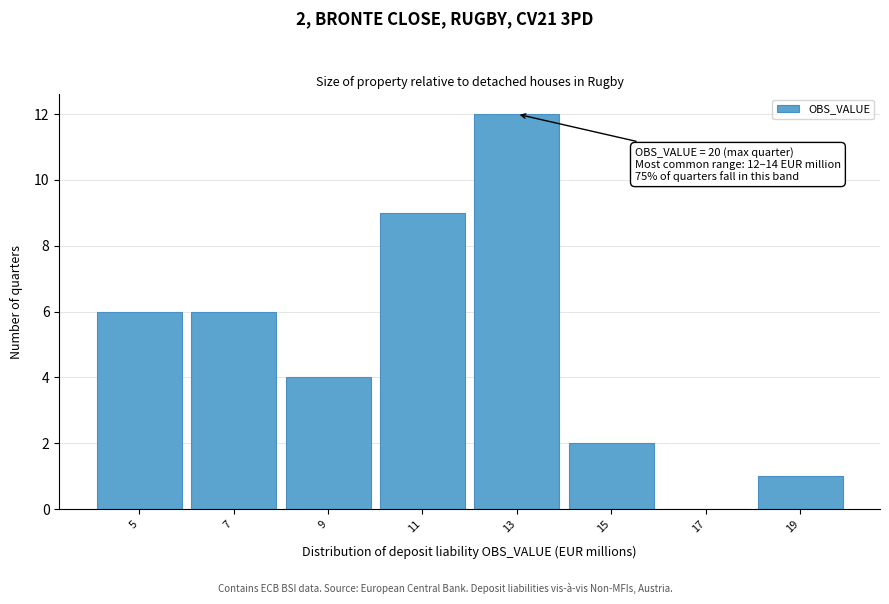

Reading left to right, extract all data points from this chart.

5=6	7=6	9=4	11=9	13=12	15=2	17=0	19=1